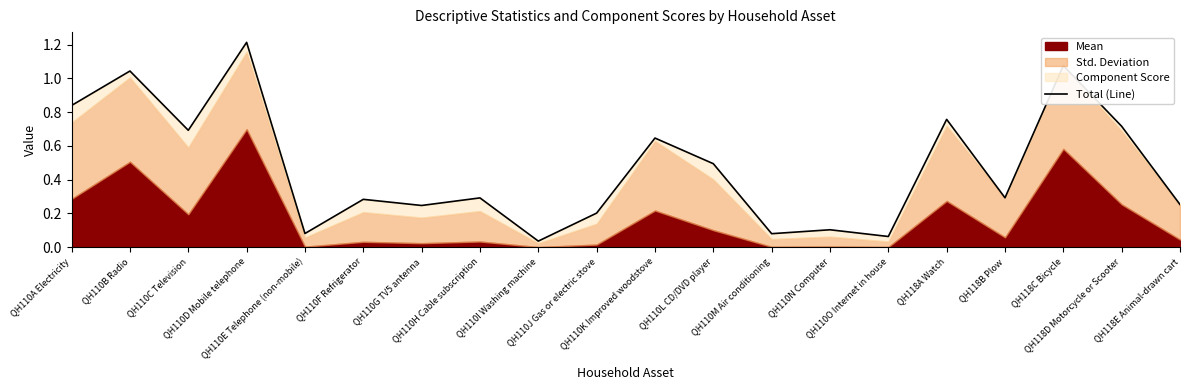

What is the difference between the maximum and minimum values?

1.2